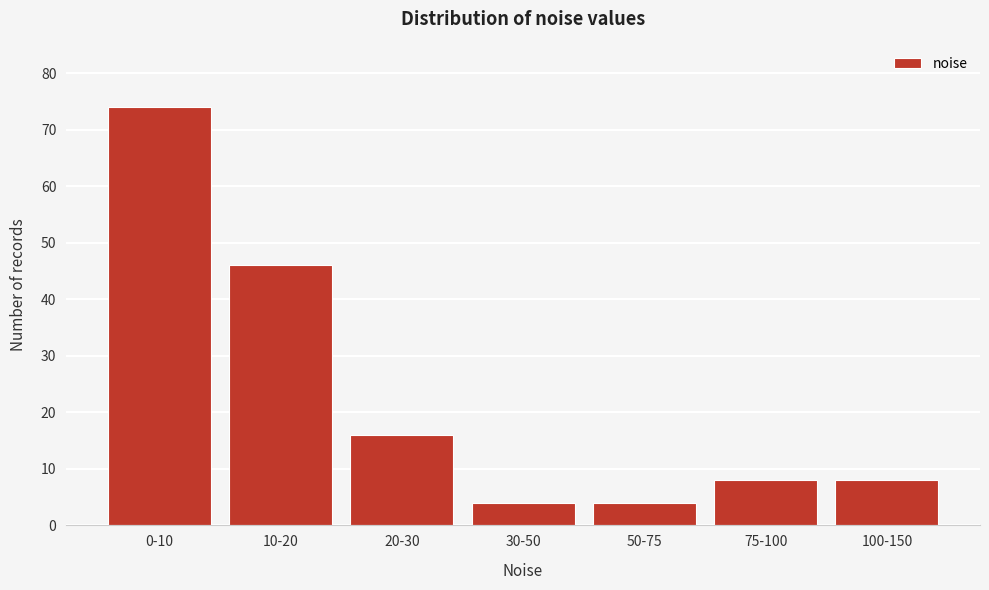

Reading left to right, list all the values displayed in this chart.

74	46	16	4	4	8	8